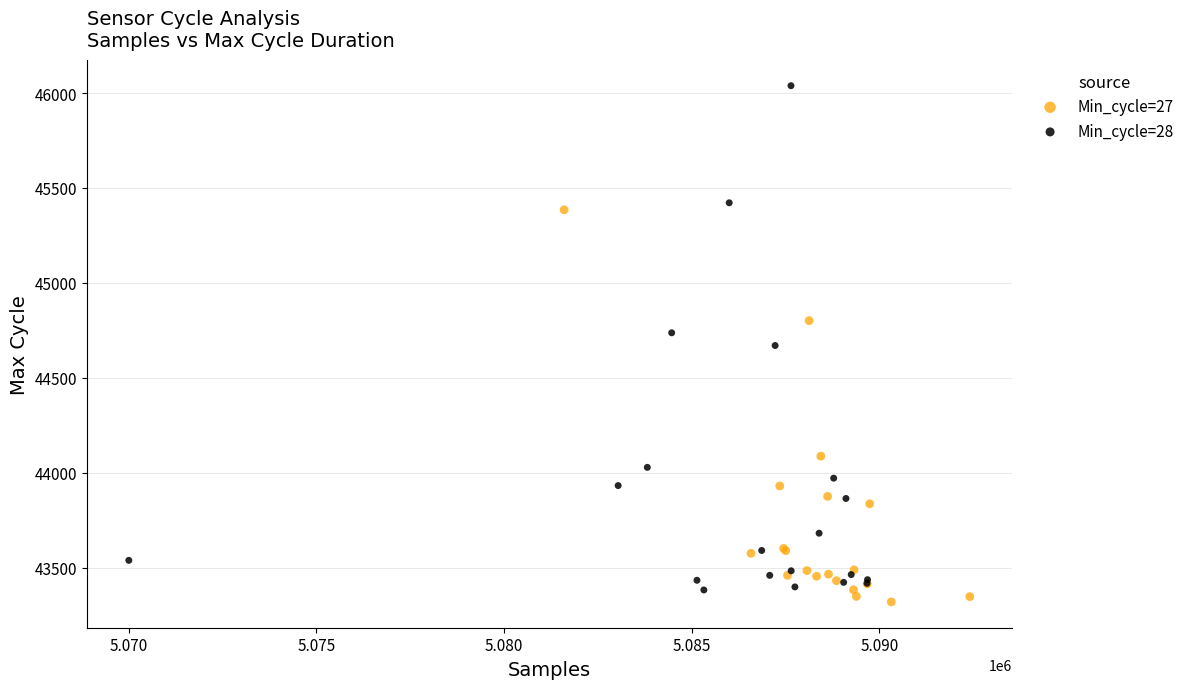

Which series contains the highest Y value?

Min_cycle=28